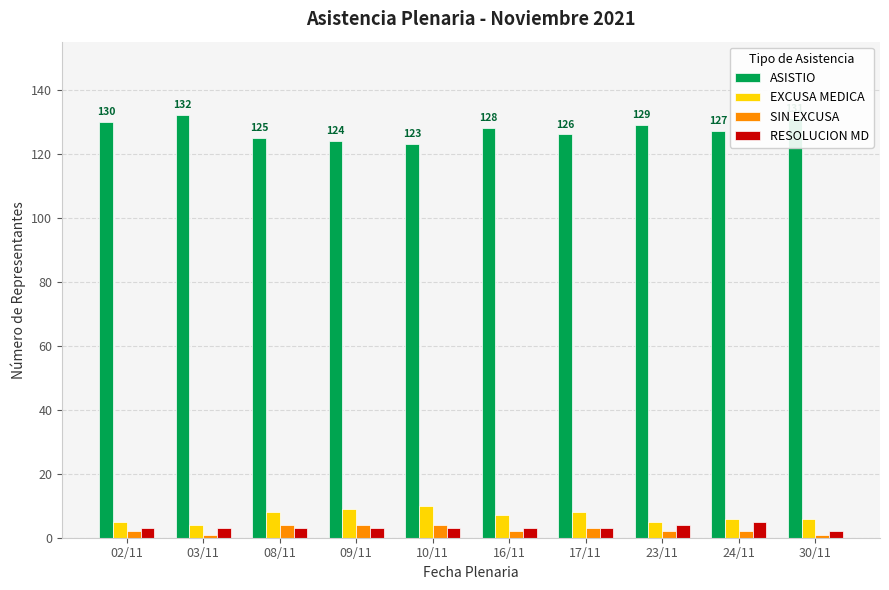

What is the average value of the ASISTIO series?

128